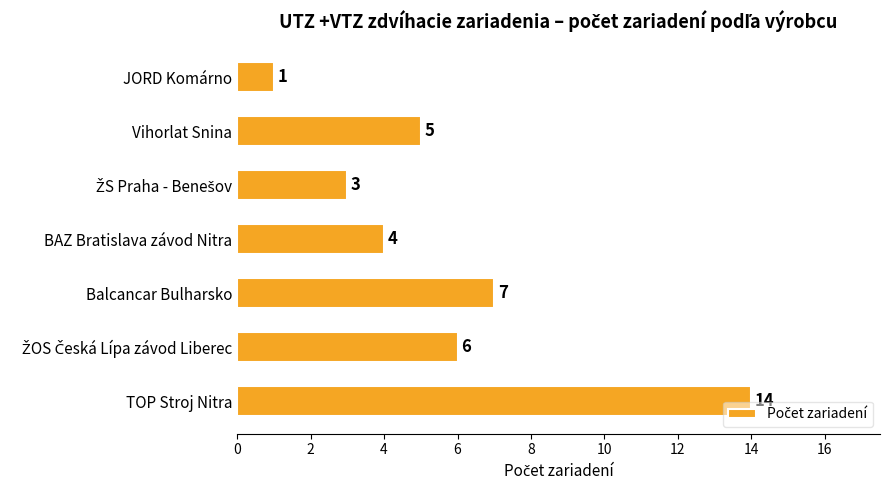

What value does the data have at TOP Stroj Nitra?

14